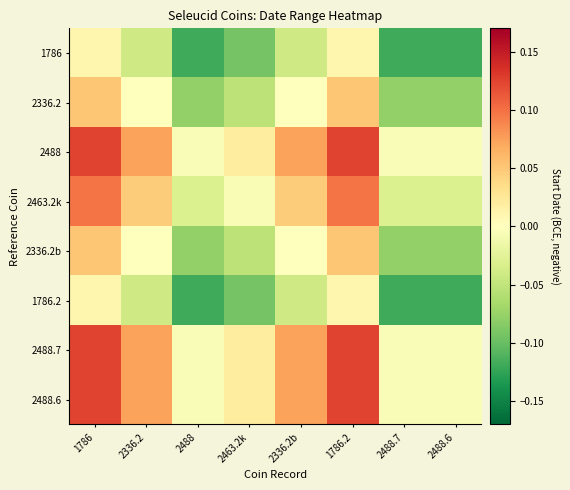

Rank the series at 2488.6 from lowest to highest value.

1786, 1786.2, 2336.2, 2336.2b, 2463.2k, 2488, 2488.7, 2488.6